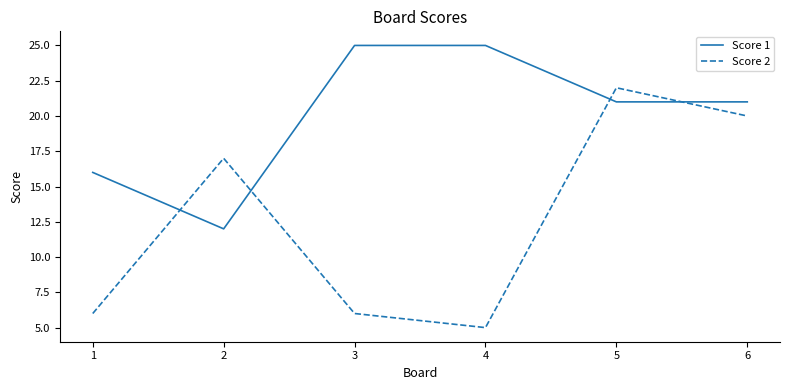

Which series has the largest total across all categories?

Score 1